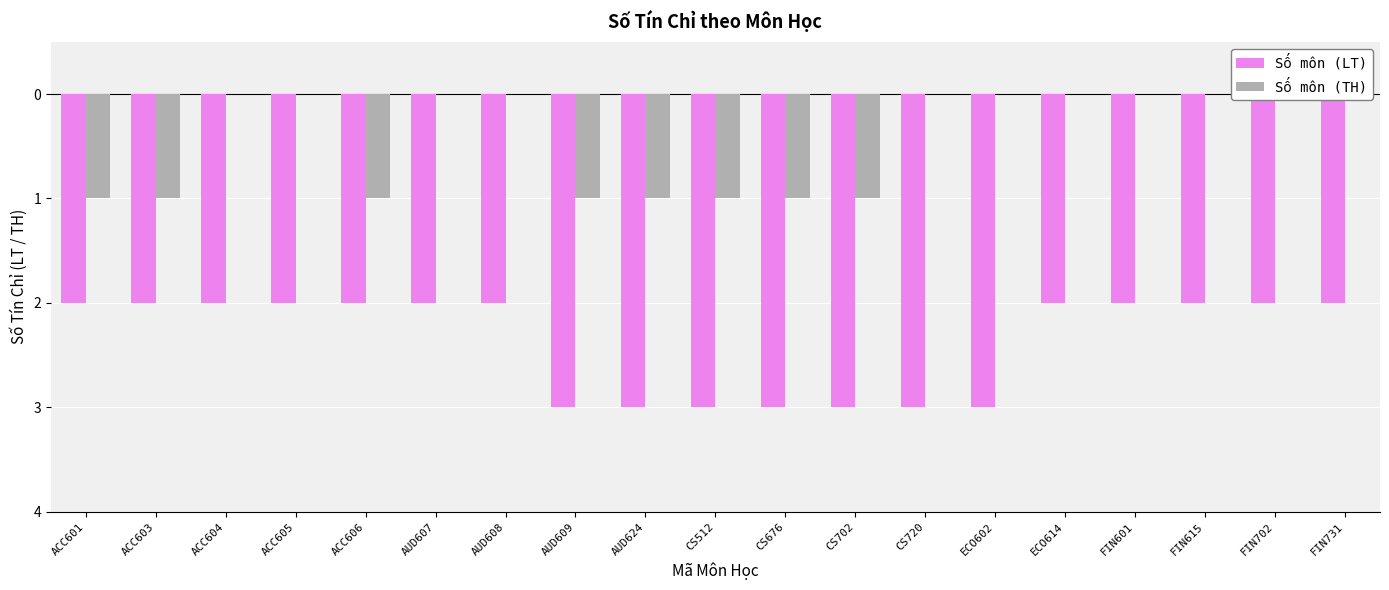

How many series are shown in this chart?

2